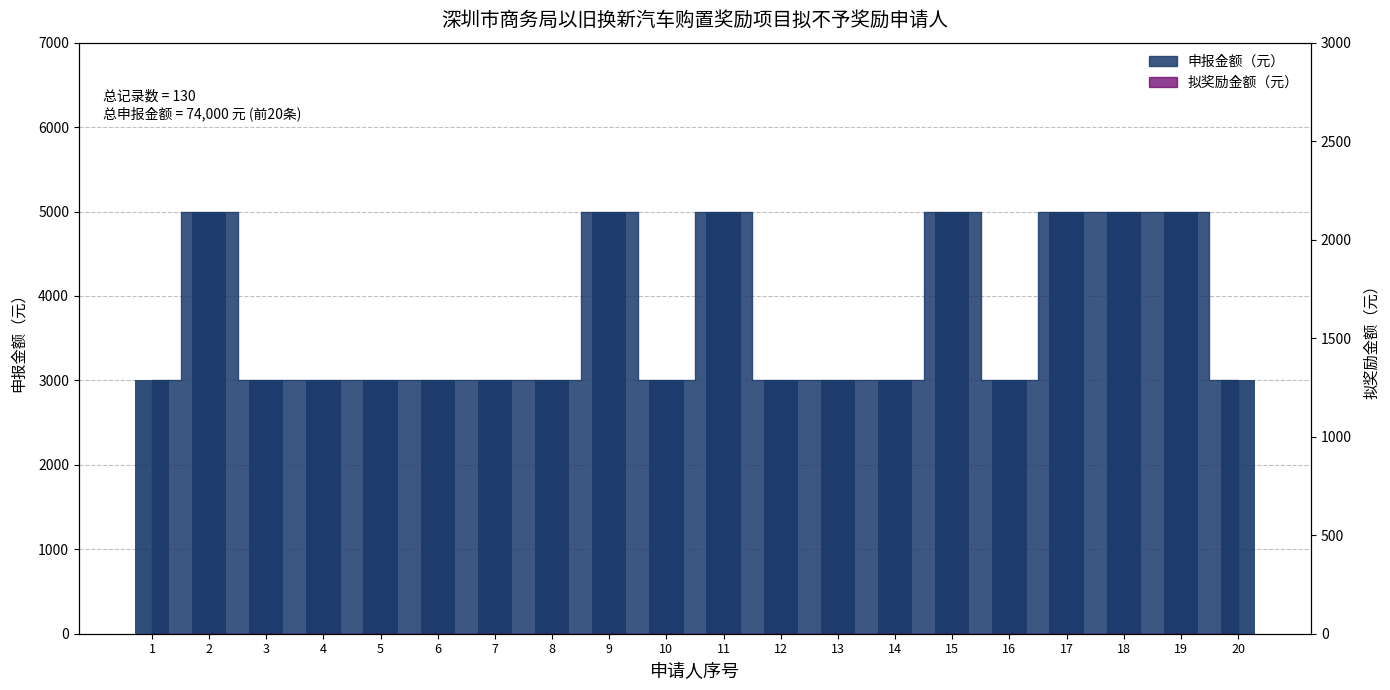

What is the sum of the values at 11 and 8?

8000